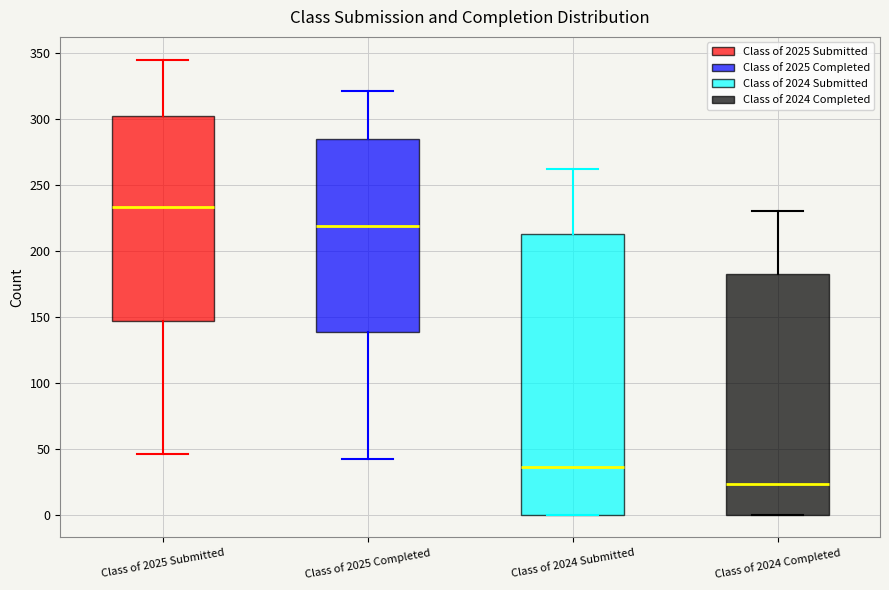

Where is the upper edge of the box for Class of 2024 Submitted on the y-axis? The values are not printed on the chart, so give them approximately, as read against the axis.

215